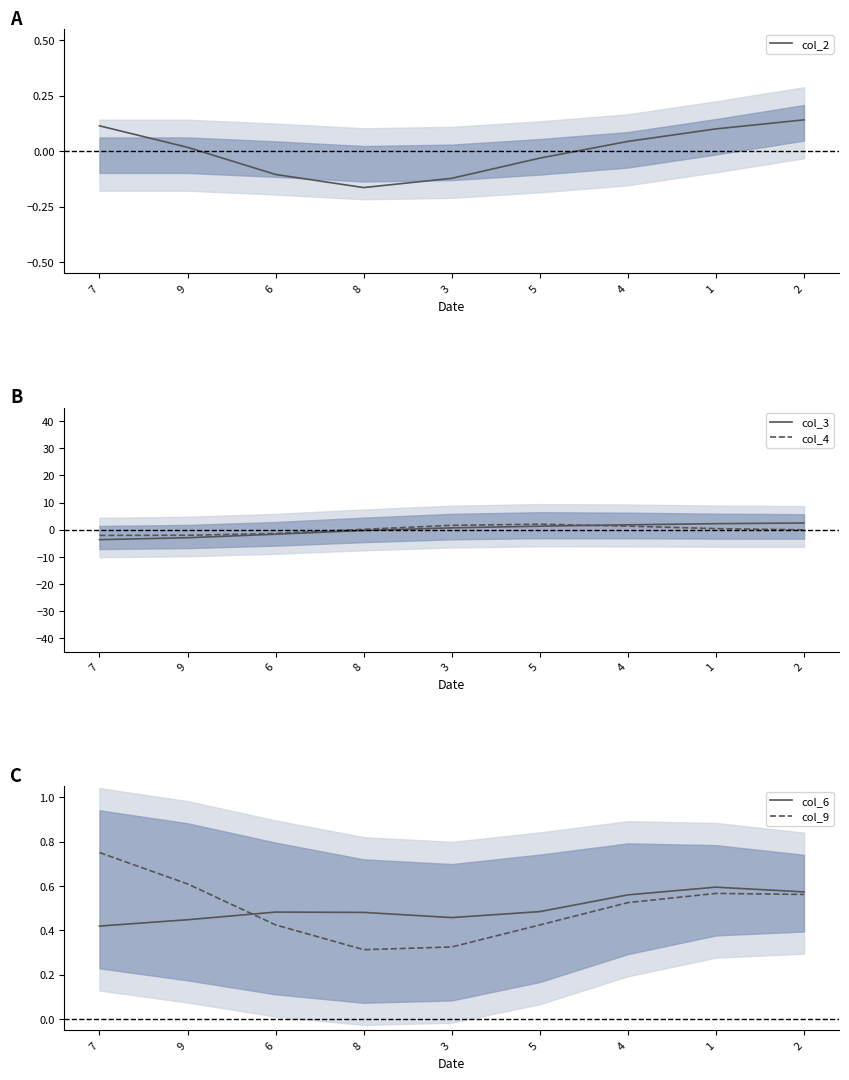

What is the sum of the col_4 values at 2 and 5?

2.0